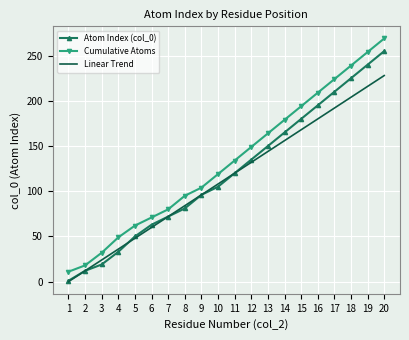

True or false: Atom Index (col_0) and Cumulative Atoms intersect in this chart.

False